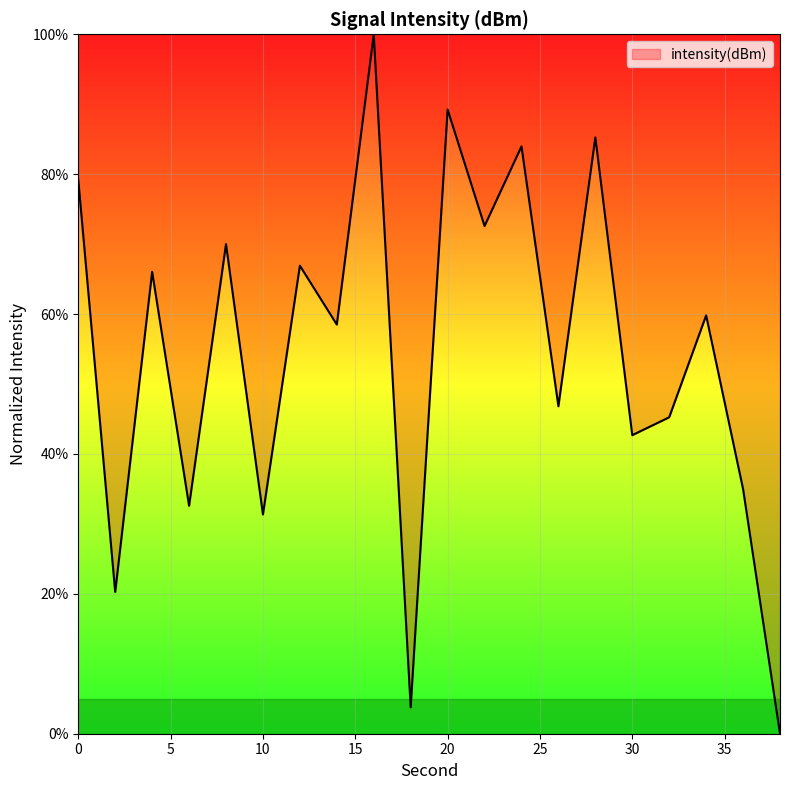

What is the difference between the maximum and minimum values?

100.0